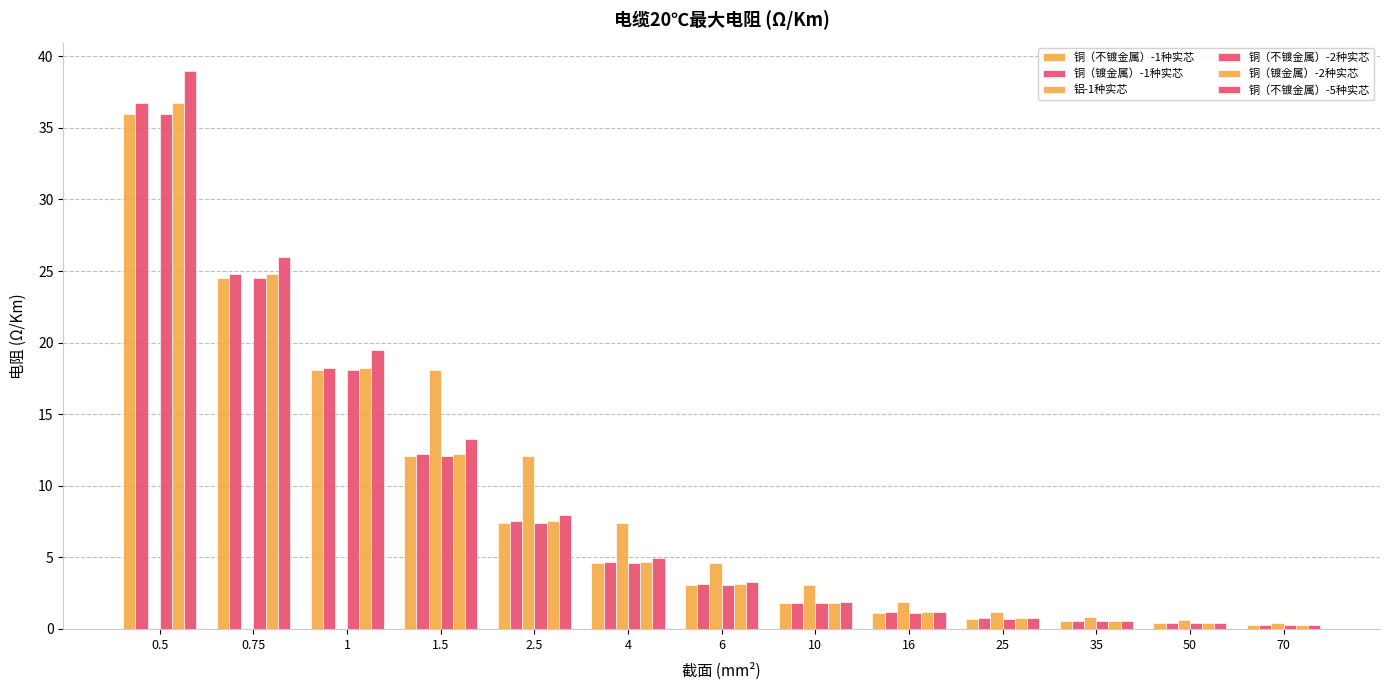

Which series has the widest spread of values?

铜（不镀金属）-5种实芯